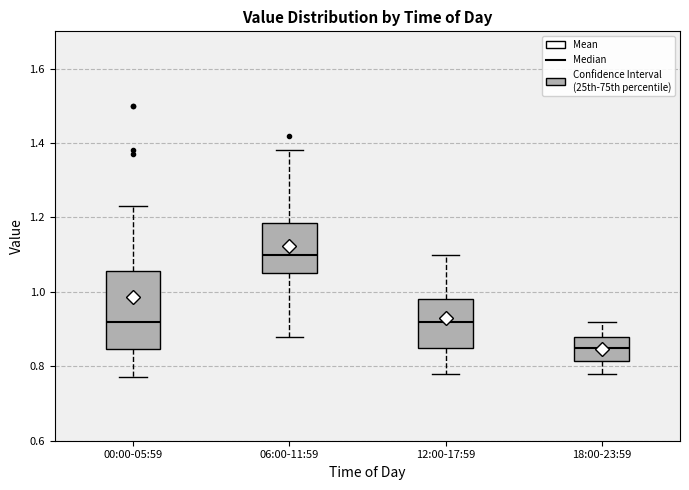

Which box is the tallest, from its lower edge to its upper edge?

00:00-05:59